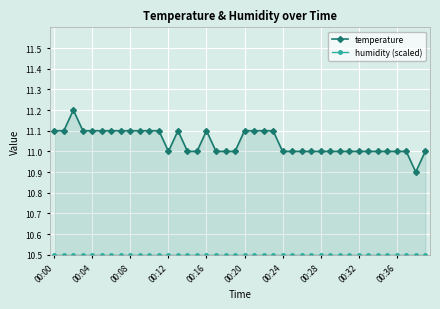

How many temperature values are between 11 and 12?

39